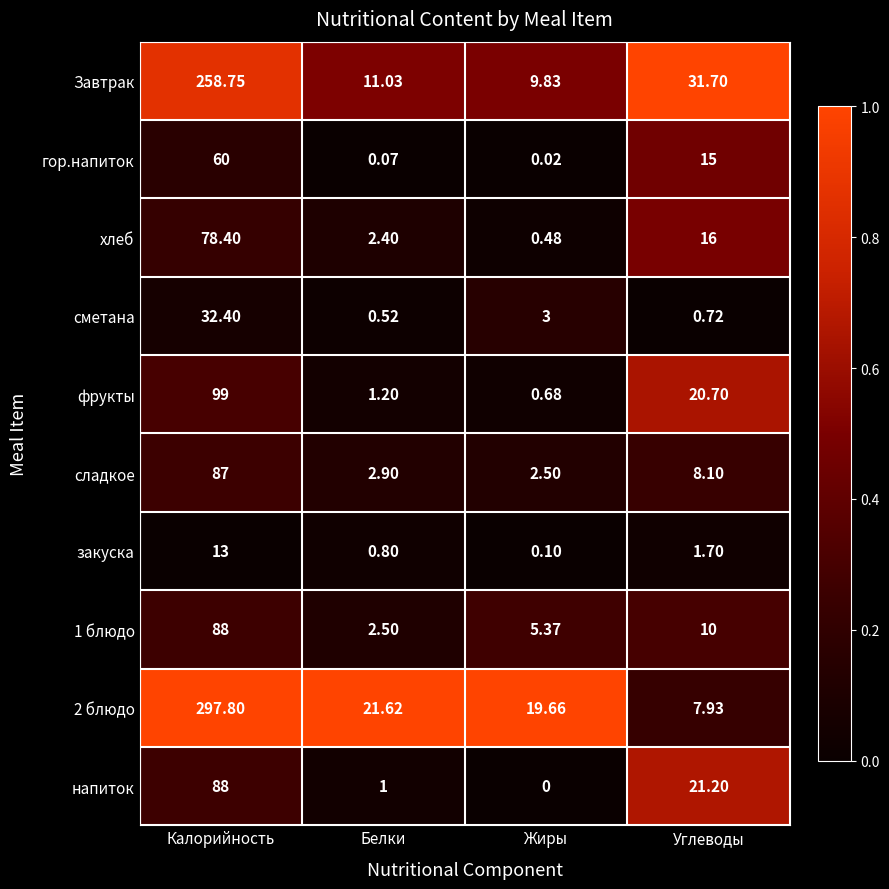

What is the difference between the highest and lowest values at Углеводы?

31.0